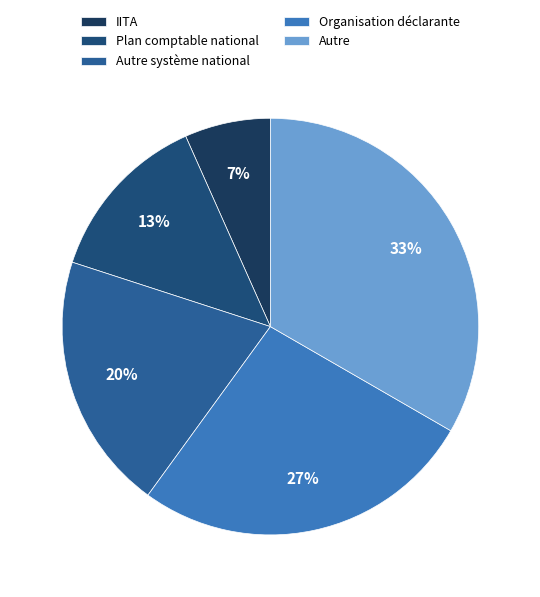

The Autre système national slice represents 20% of the pie. True or false?

True